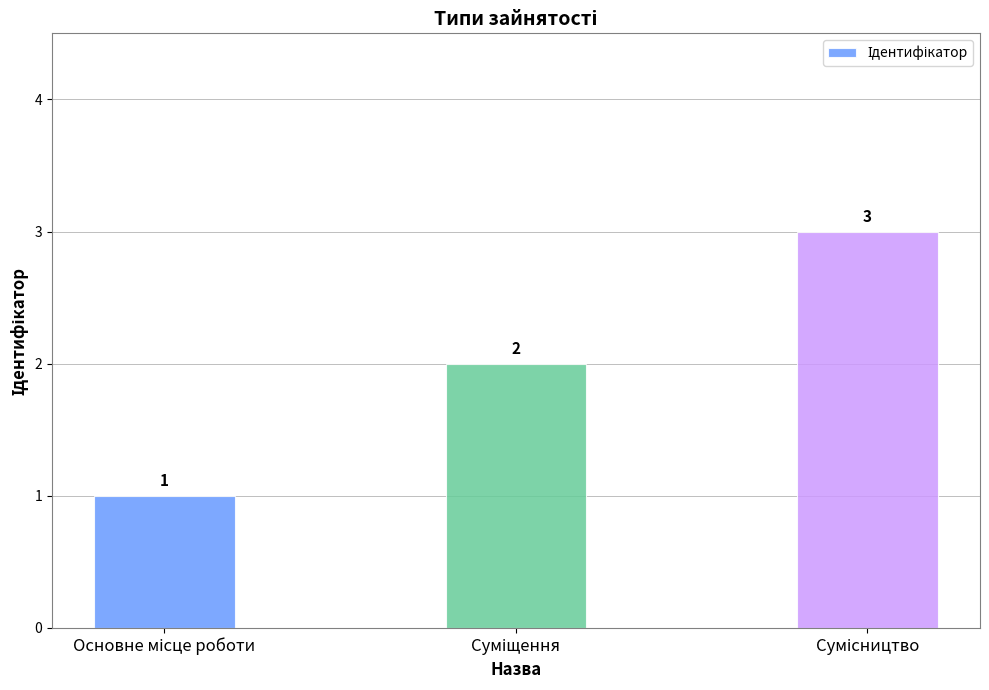

What is the value of the 3rd bar from the left?

3